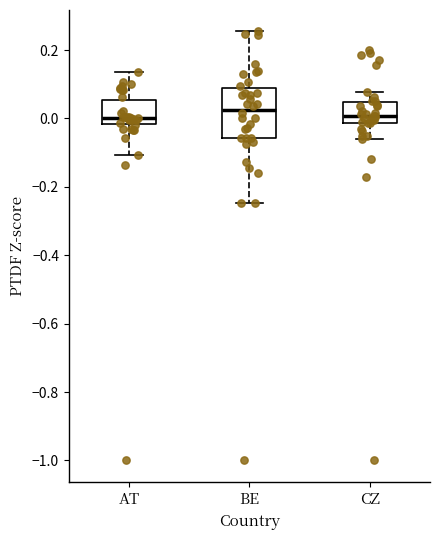

Reading left to right, read every box against the y-axis: the position of its median line, the range the box covers, and the ends of its whiskers. The values are not printed on the chart, so give them approximately, as read against the axis.

AT: median 0.00, box -0.02 to 0.06, whiskers -0.10 to 0.14
BE: median 0.02, box -0.06 to 0.08, whiskers -0.24 to 0.26
CZ: median 0.00, box -0.02 to 0.04, whiskers -0.06 to 0.08